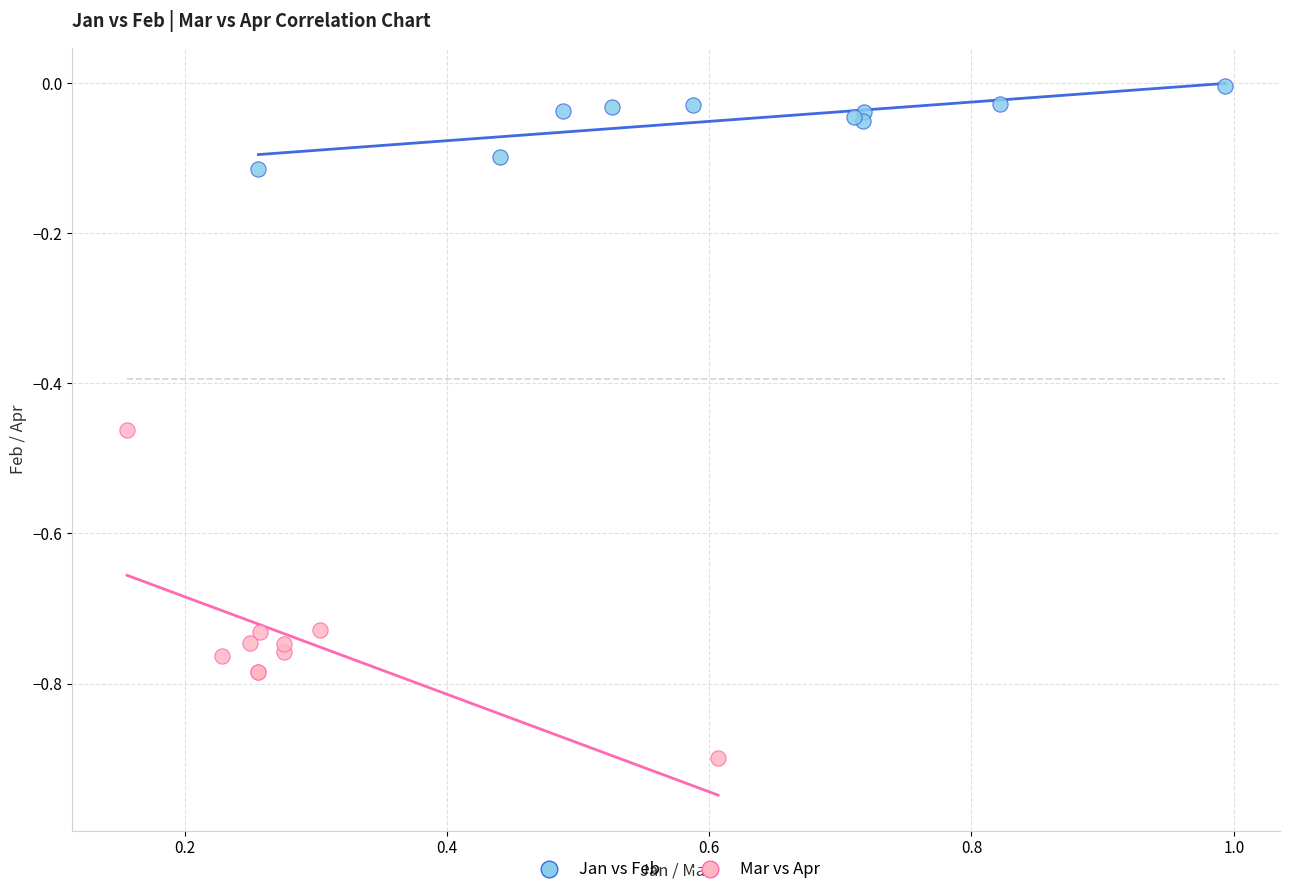

Which series has the widest spread of Y values?

Mar vs Apr